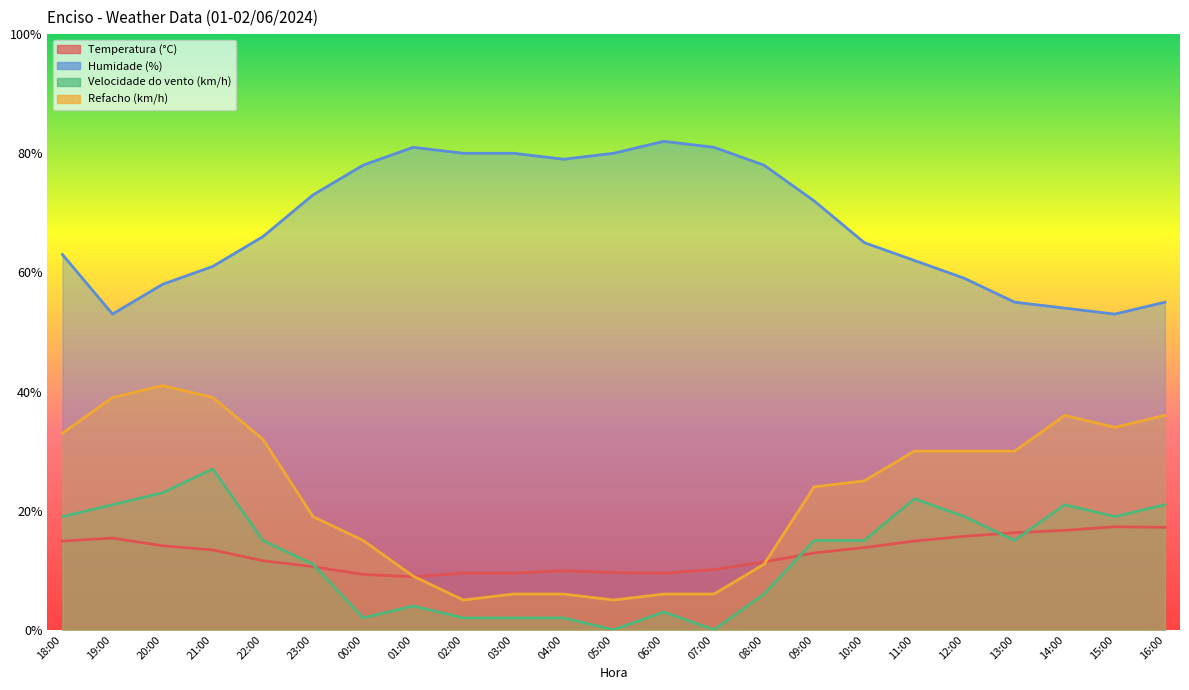

Is it true that Velocidade do vento (km/h) equals 21.0 at 16:00?

True